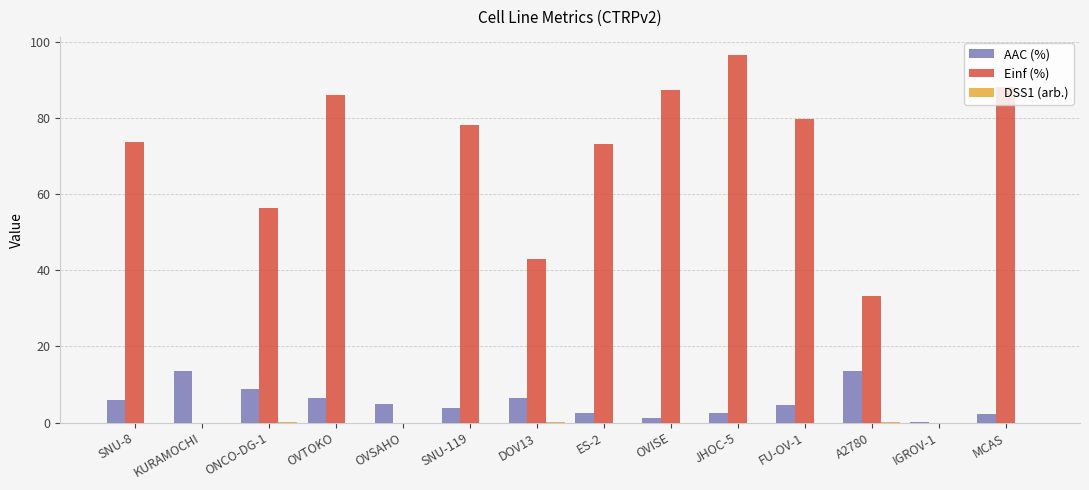

Is it true that Einf (%) equals 86.2 at OVTOKO?

True